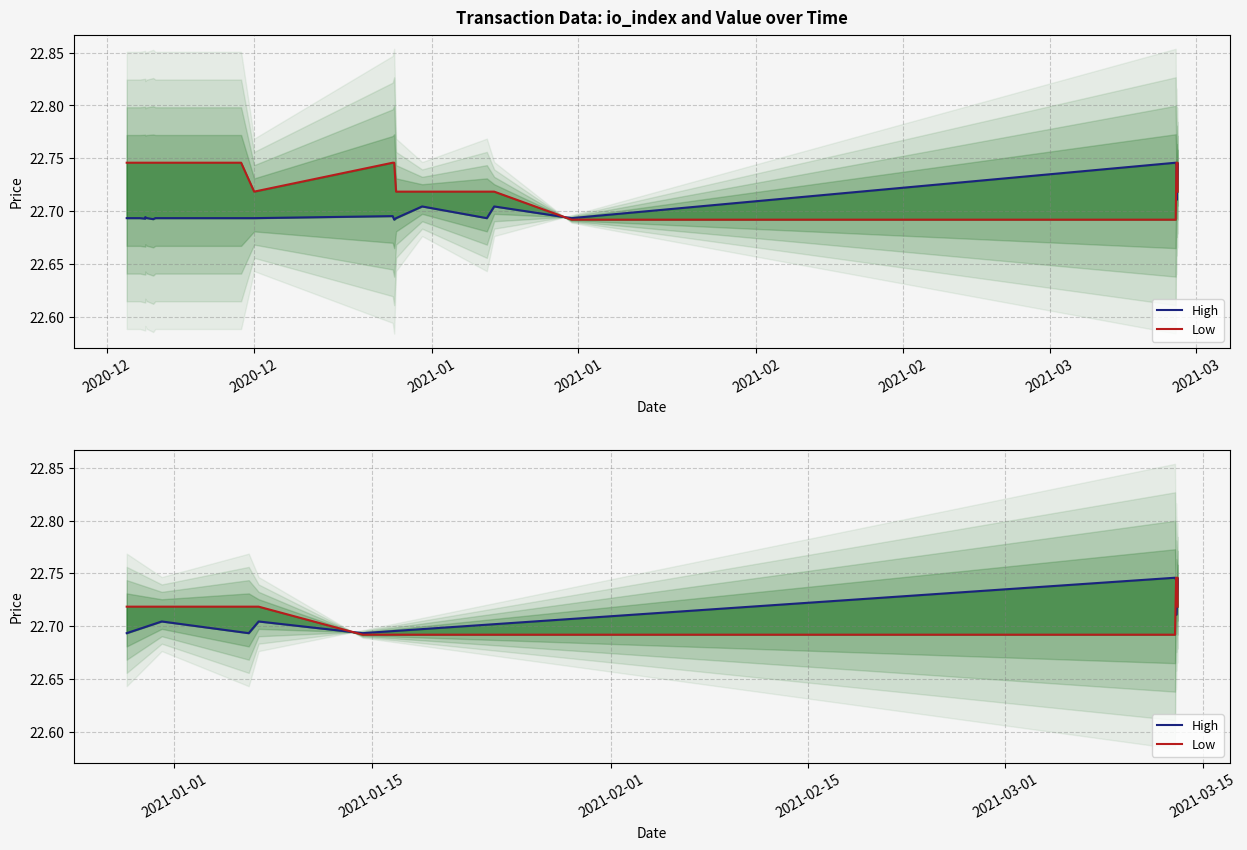

At how many categories does at least one series exceed 22?

10